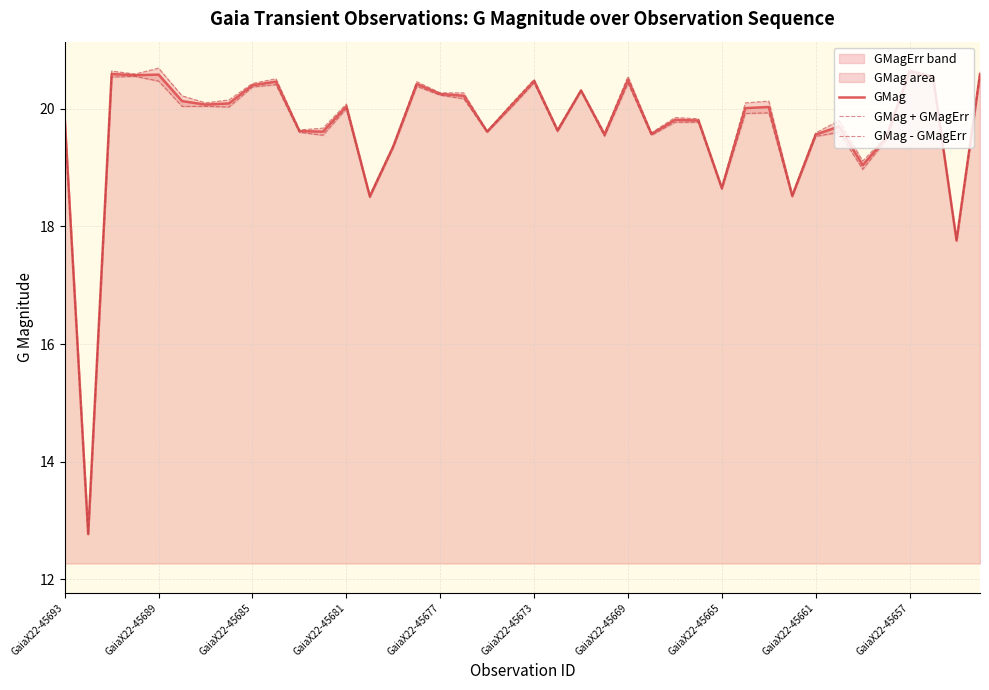

The value of GMag at GaiaX22-45681 is 34.4. True or false?

False